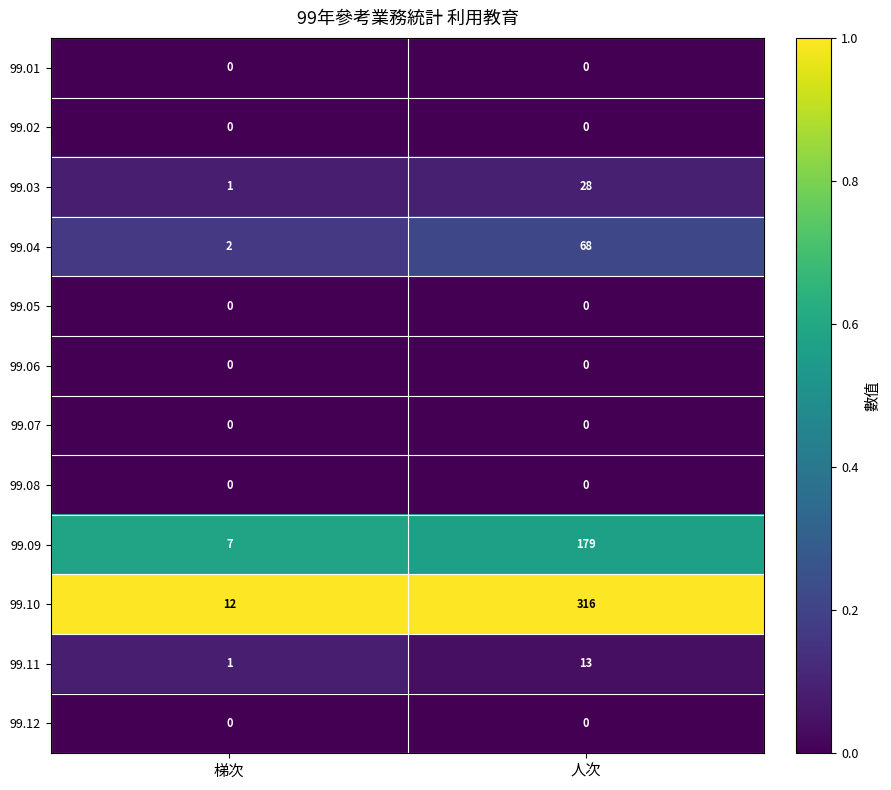

Is it true that 99.11 equals 1 at 梯次?

True